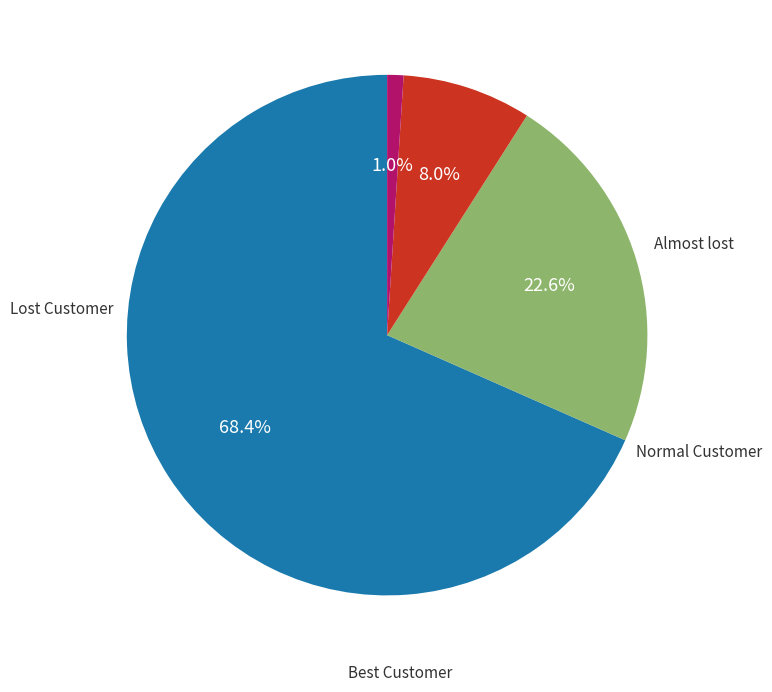

Is there a majority slice in this chart?

Yes